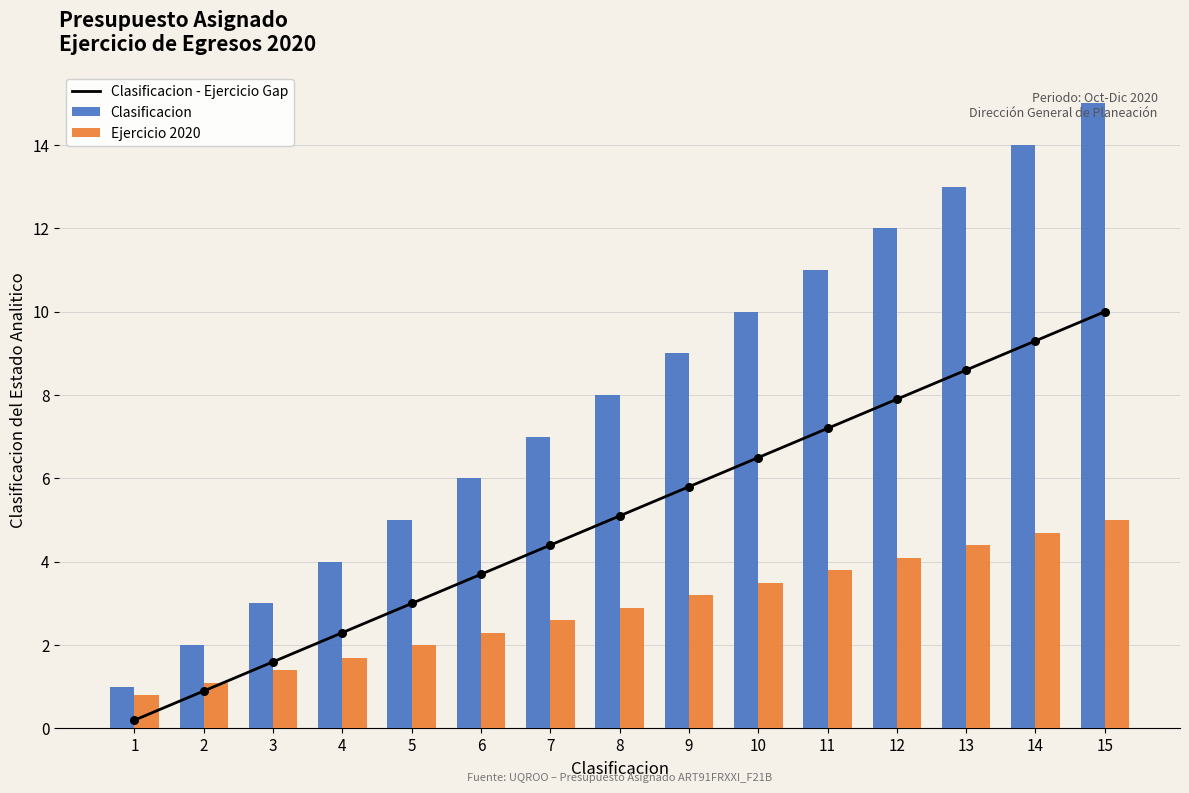

At which category is the sum across all series the highest?

15